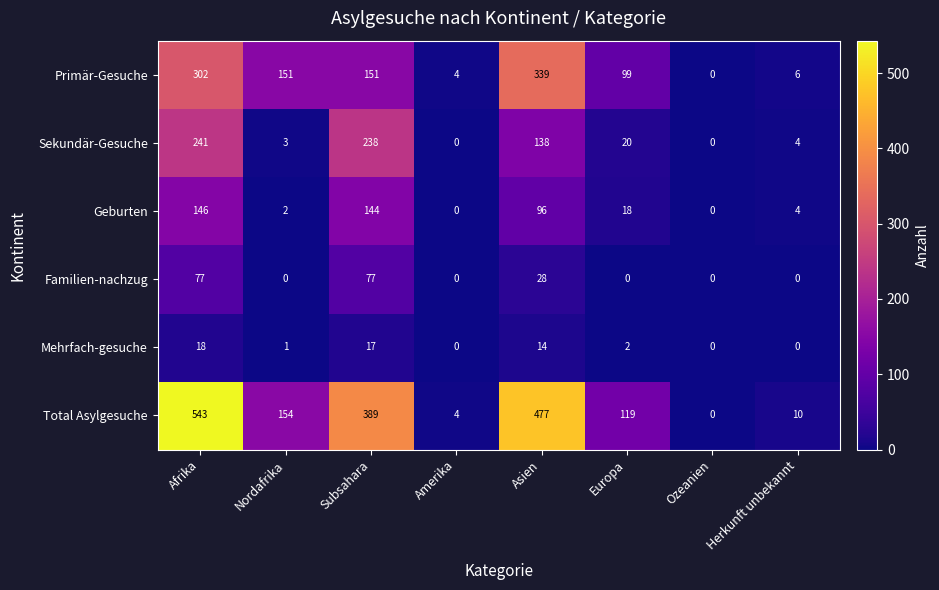

List the series in order of their peak value, highest first.

Total Asylgesuche, Primär-Gesuche, Sekundär-Gesuche, Geburten, Familien-nachzug, Mehrfach-gesuche